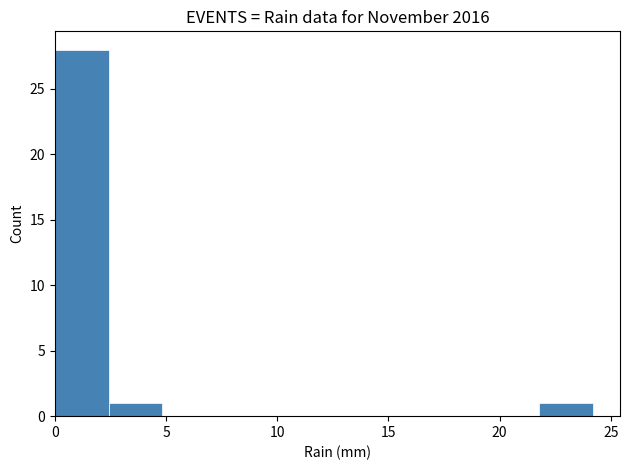

Reading left to right, transcribe this chart: for each bar, give the range it covers on the x-axis and its height. Neither the bar edges nor the heights are printed on the chart, so give them approximately, as read against the axes.

0.0 to 2.5: 28
2.5 to 5.0: 1
5.0 to 7.5: 0
7.5 to 9.5: 0
9.5 to 12.0: 0
12.0 to 14.5: 0
14.5 to 17.0: 0
17.0 to 19.5: 0
19.5 to 22.0: 0
22.0 to 24.0: 1